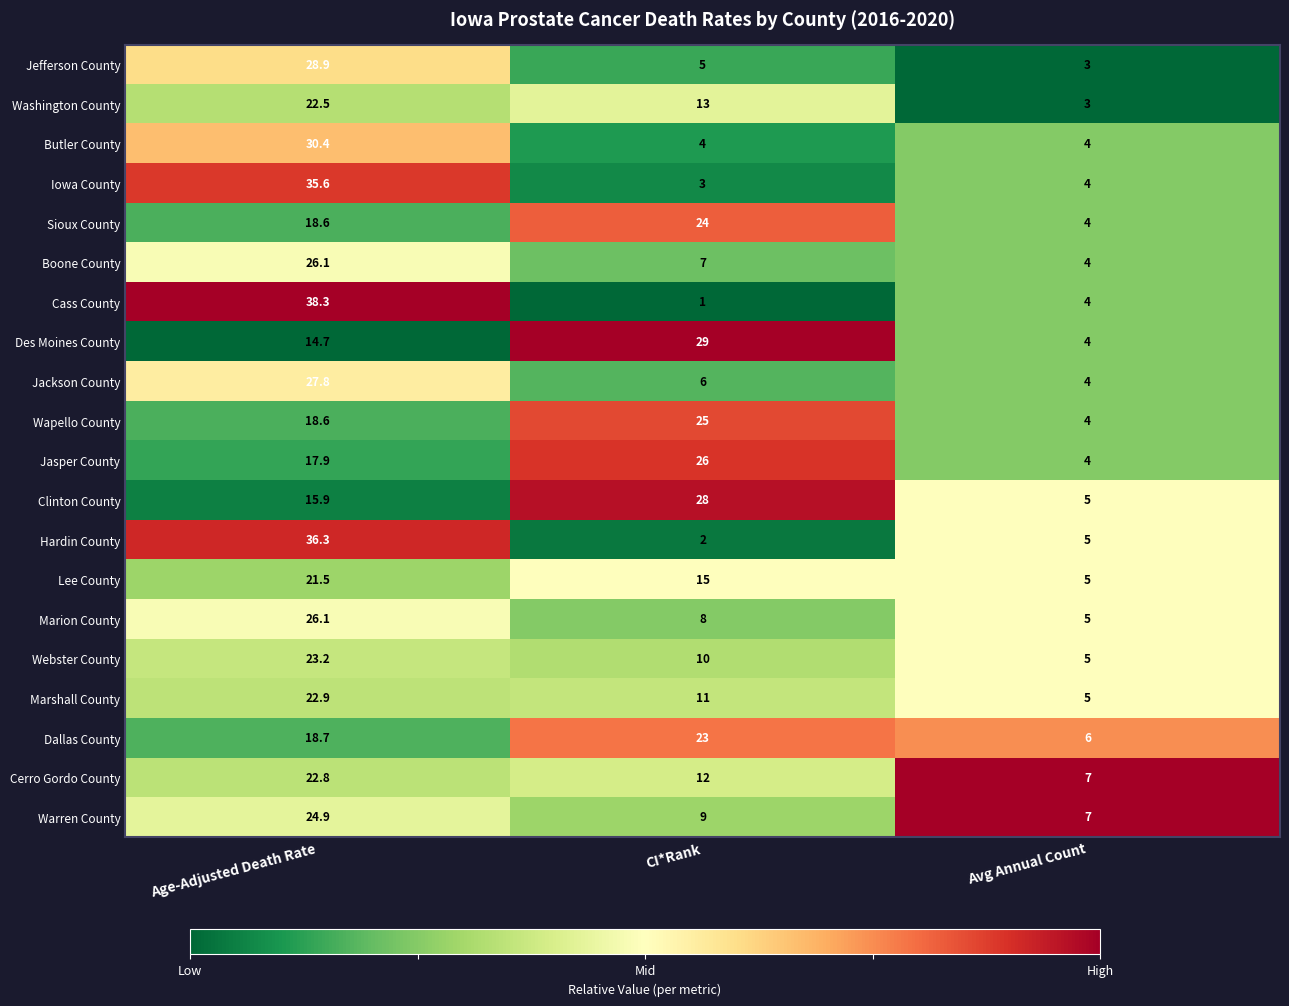

True or false: Iowa County has a value of 3.9 at CI*Rank.

False